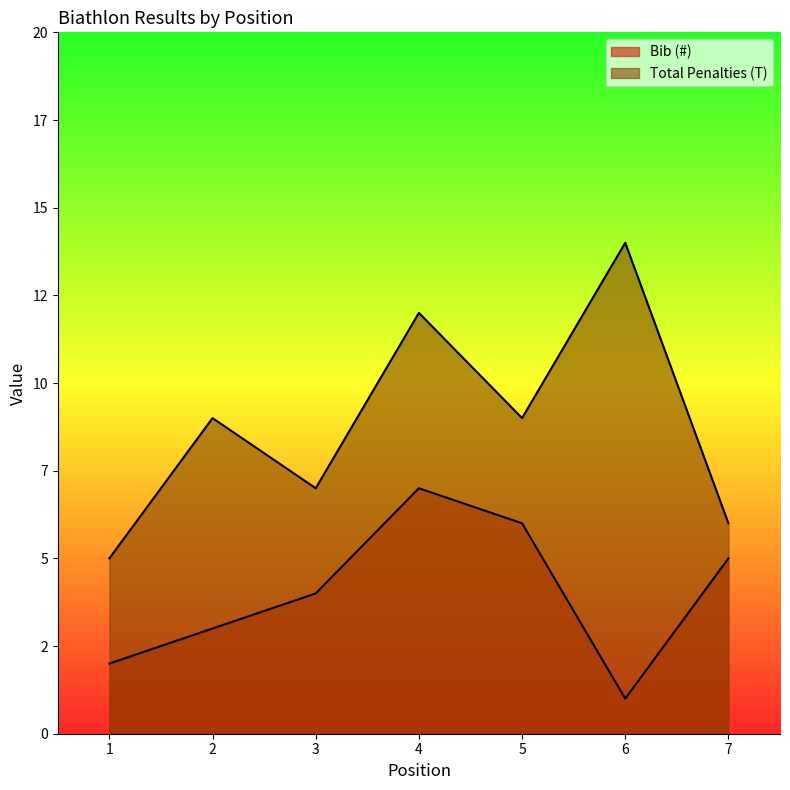

Reading left to right, what are all the values shown in this chart?

Bib (#): 2	3	4	7	6	1	5
Total Penalties (T): 5	9	7	12	9	14	6